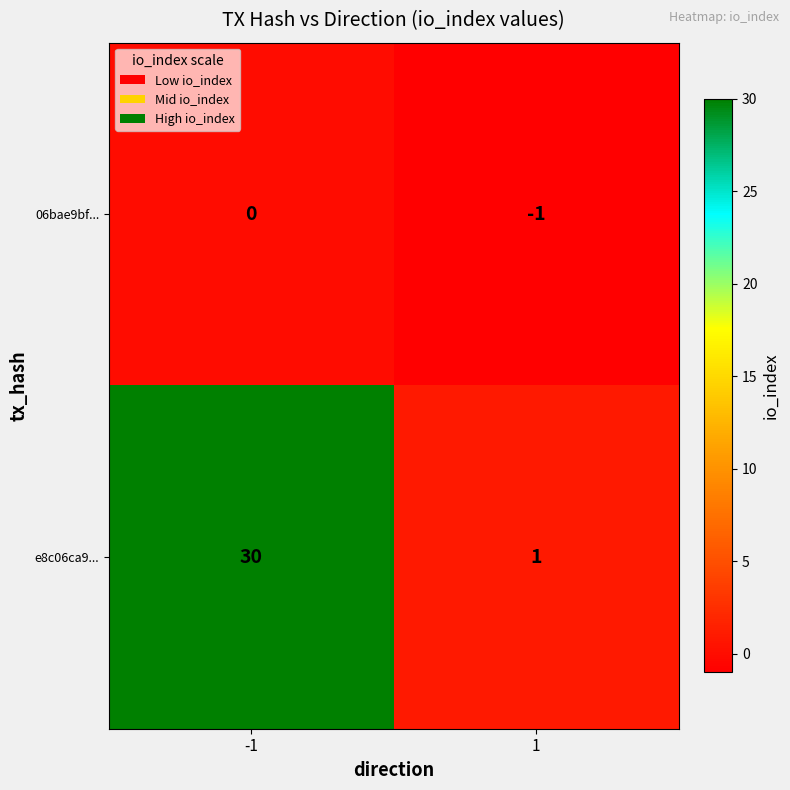

Count the number of data series in this chart.

2